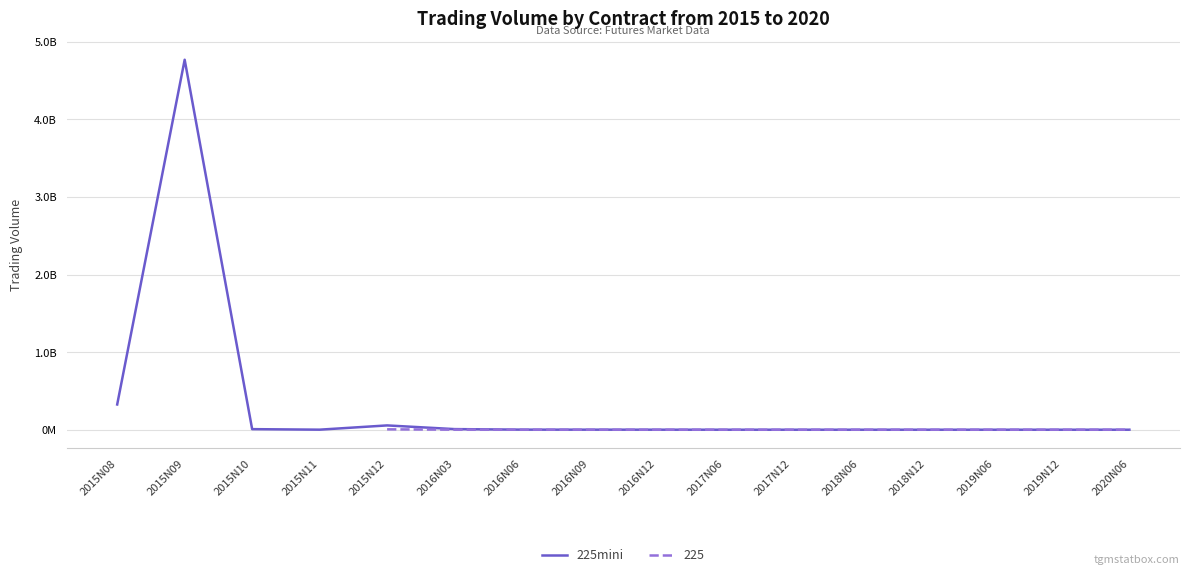

Which has a higher value, 2016N06 or 2016N03?

2016N03